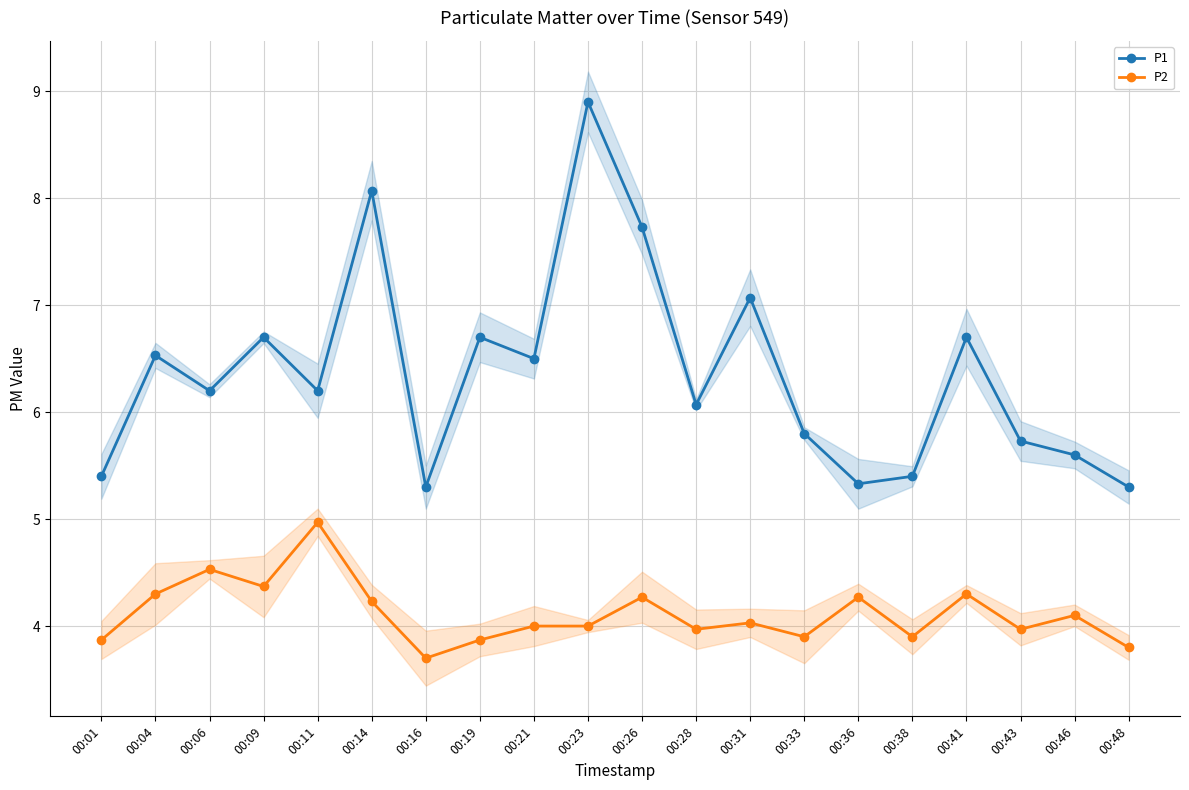

True or false: P1 has more than 0 interior local peaks.

True